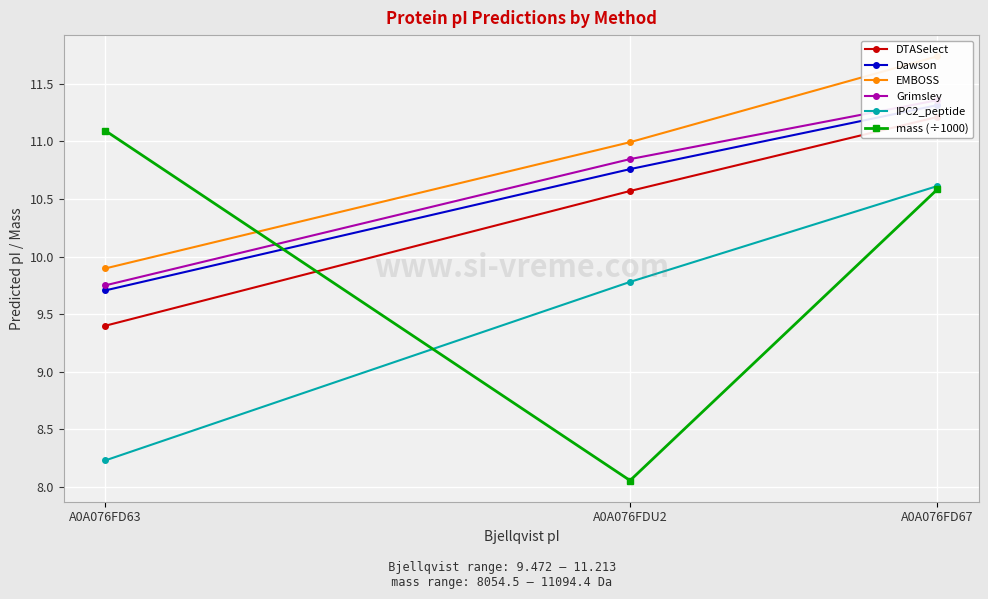

At how many categories does at least one series exceed 8?

3